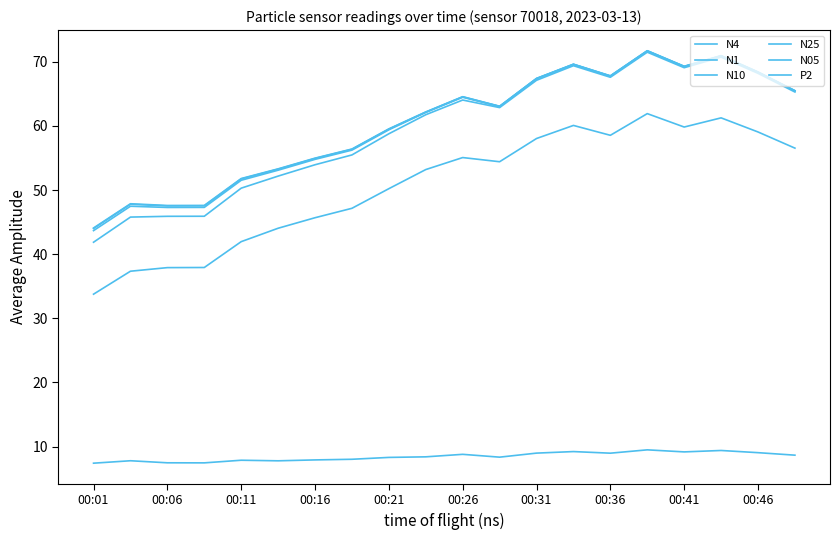

True or false: P2 and N05 cross at least once.

False